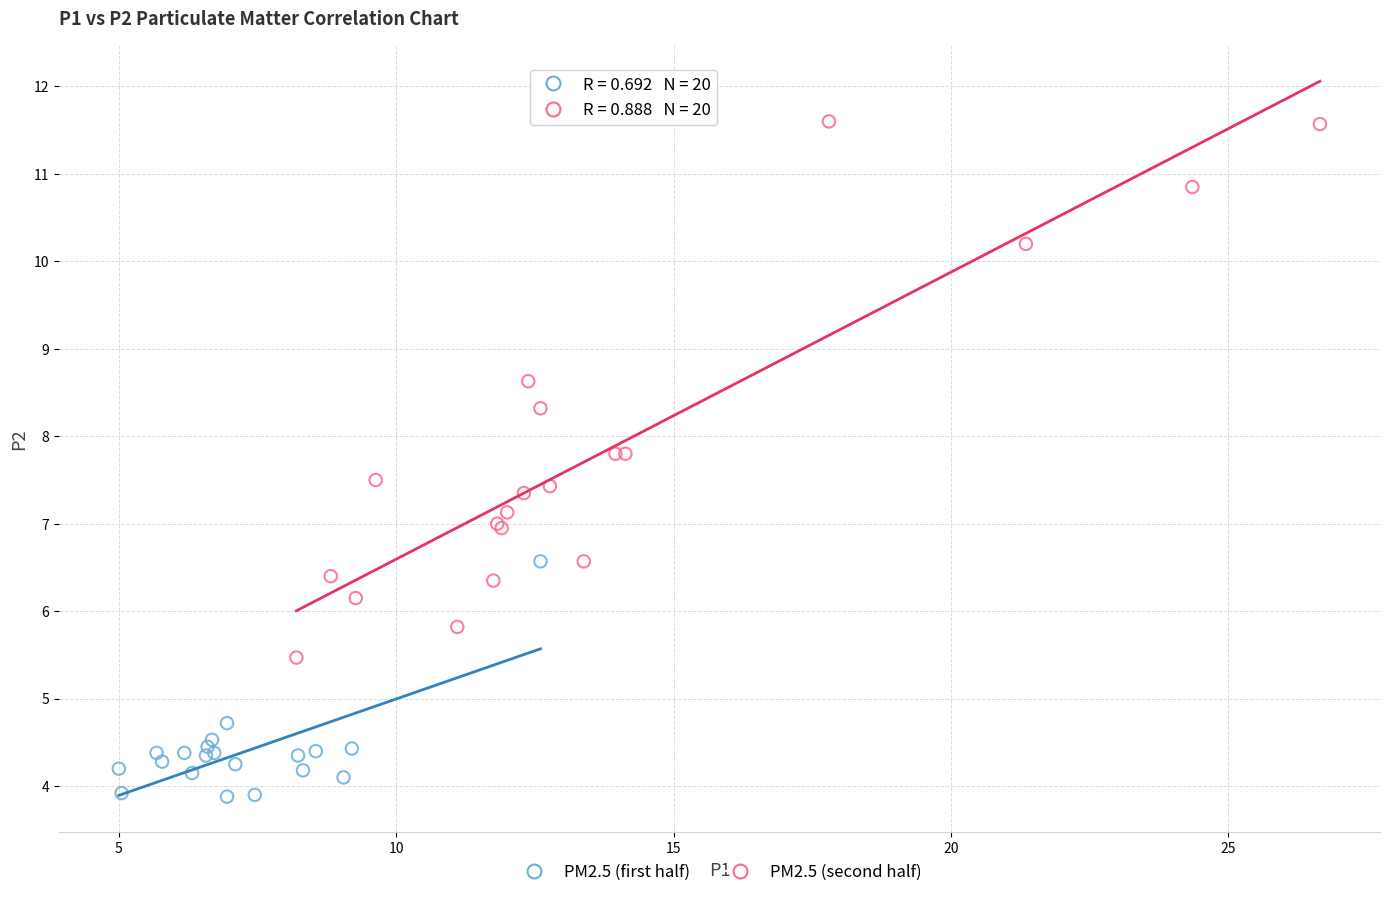

Which series has the widest spread of Y values?

PM2.5 (second half)